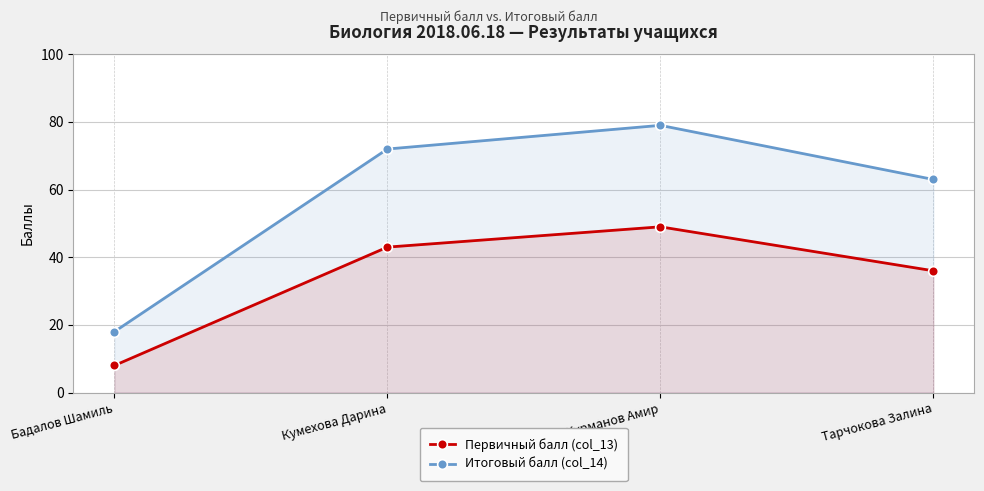

Reading left to right, what are all the values shown in this chart?

Первичный балл (col_13): 8	43	49	36
Итоговый балл (col_14): 18	72	79	63